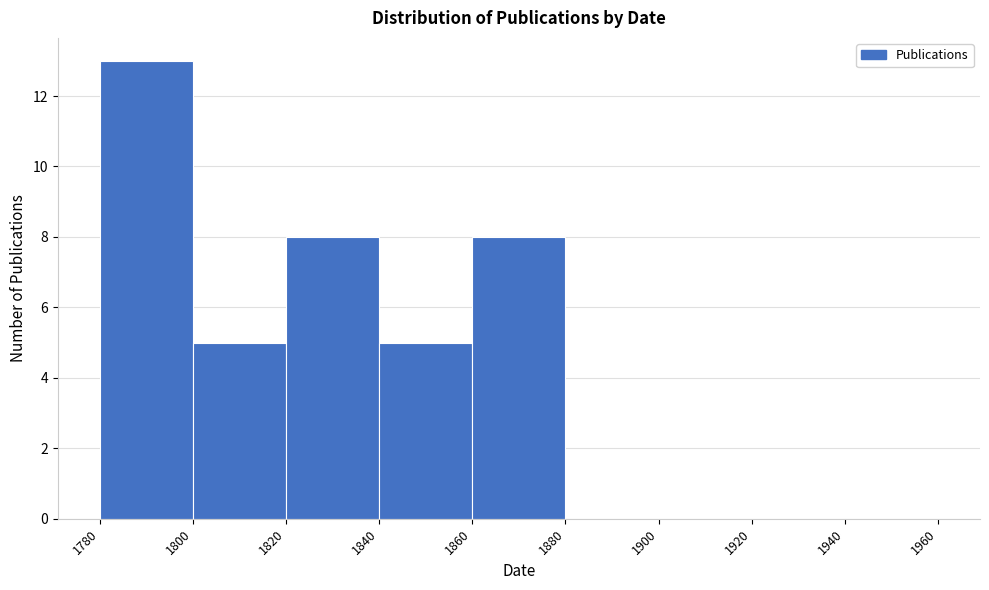

How tall is the bar that spans 1800 to 1820 on the x-axis? The values are not printed on the chart, so give them approximately, as read against the axis.

5